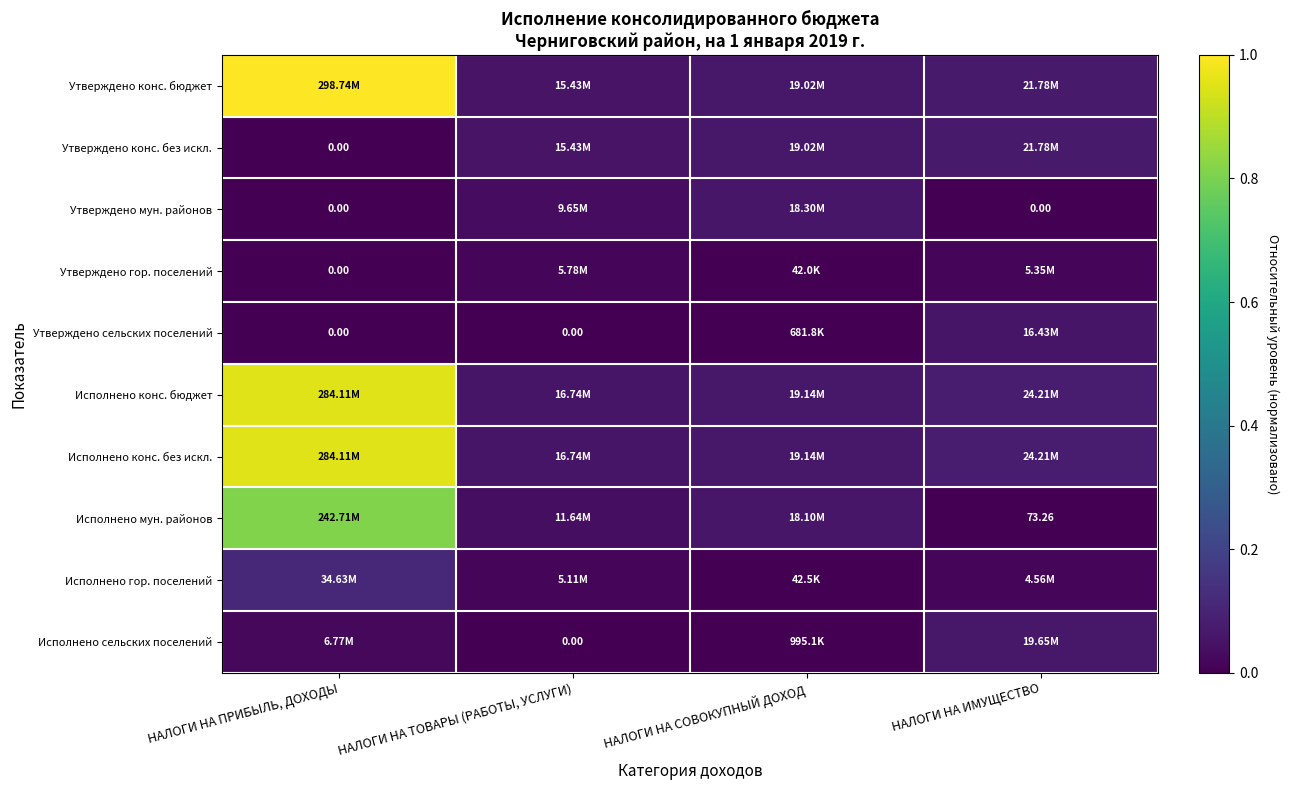

Which series changed the most between НАЛОГИ НА ТОВАРЫ (РАБОТЫ, УСЛУГИ) and НАЛОГИ НА ИМУЩЕСТВО?

Исполнено сельских поселений